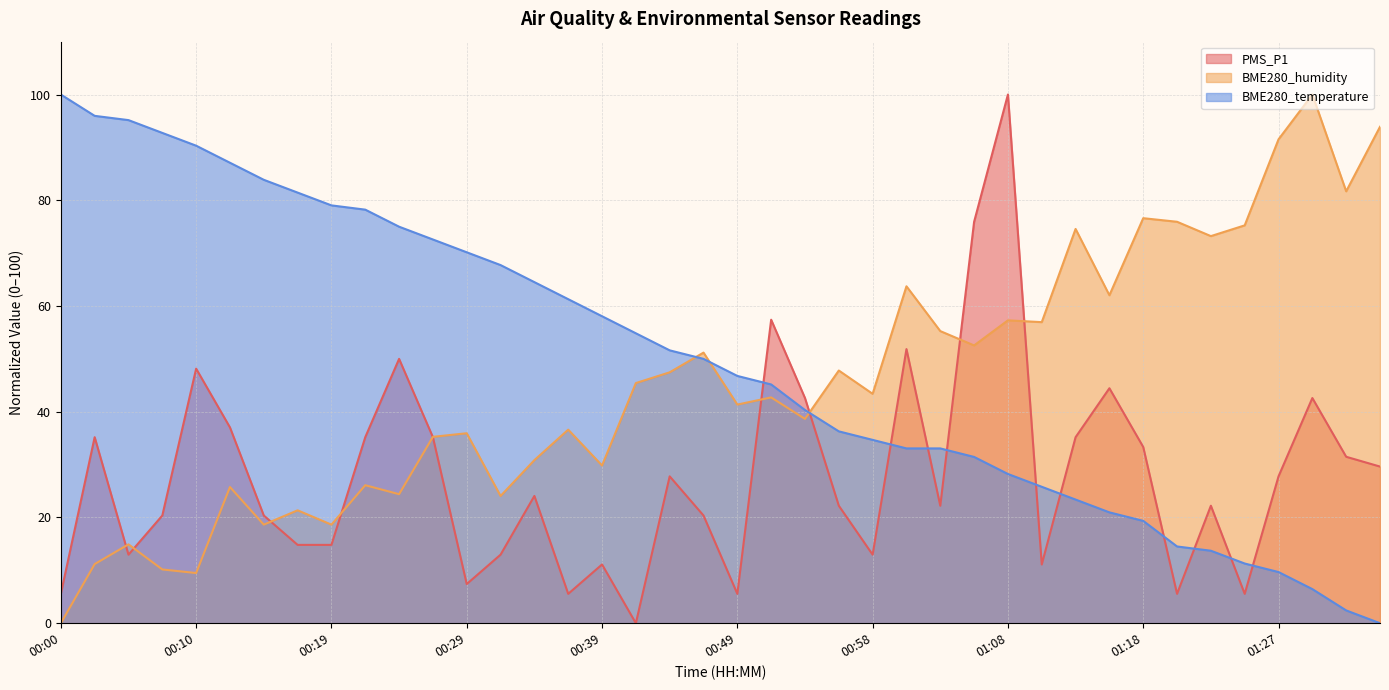

List the series in order of their peak value, highest first.

PMS_P1, BME280_humidity, BME280_temperature